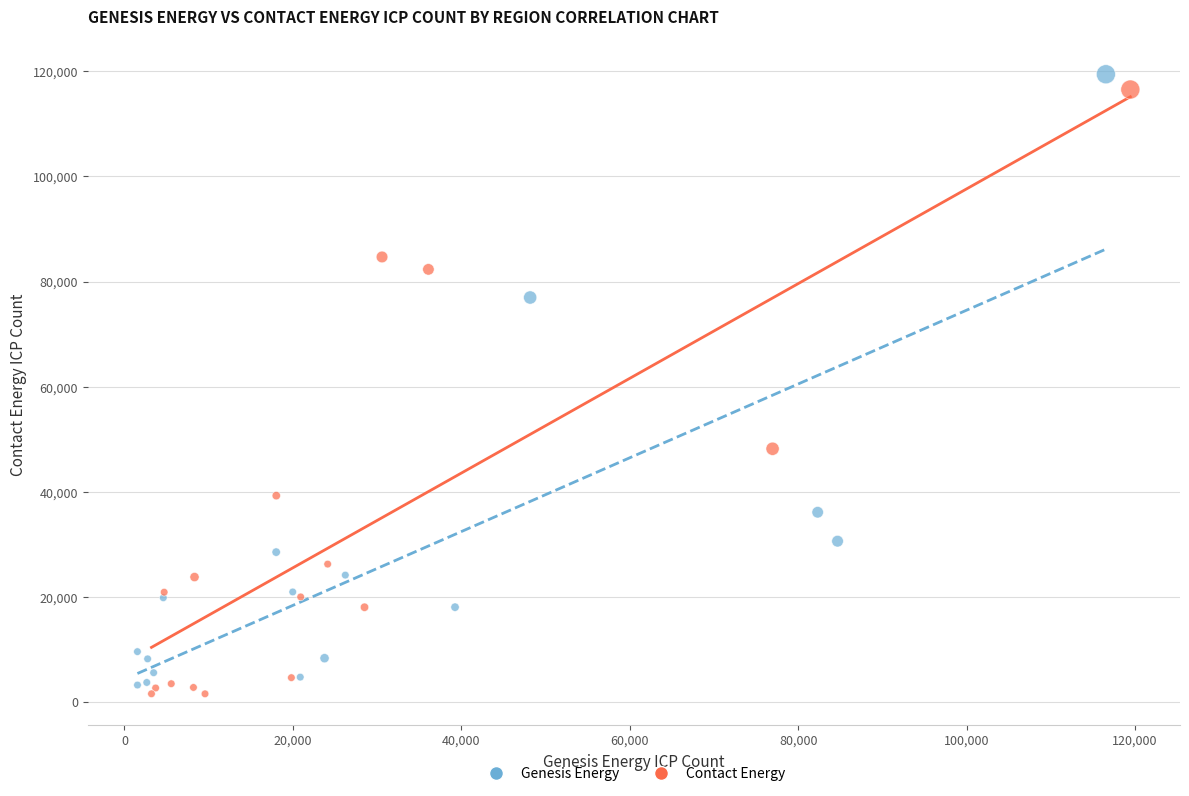

Which series reaches the maximum Y coordinate?

Genesis Energy